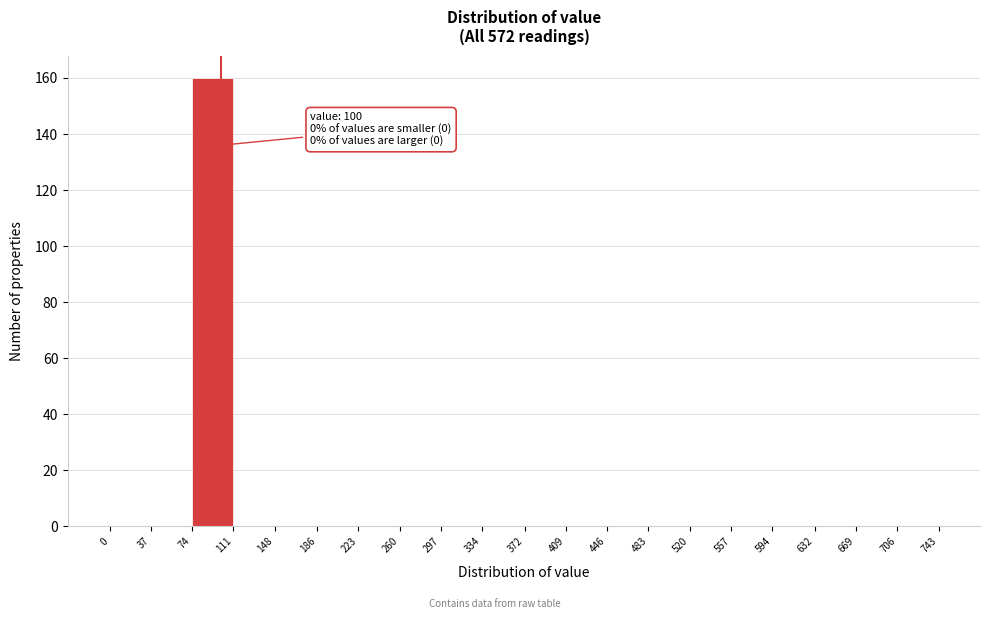

Over which range of the x-axis is the bar tallest?

74 to 111